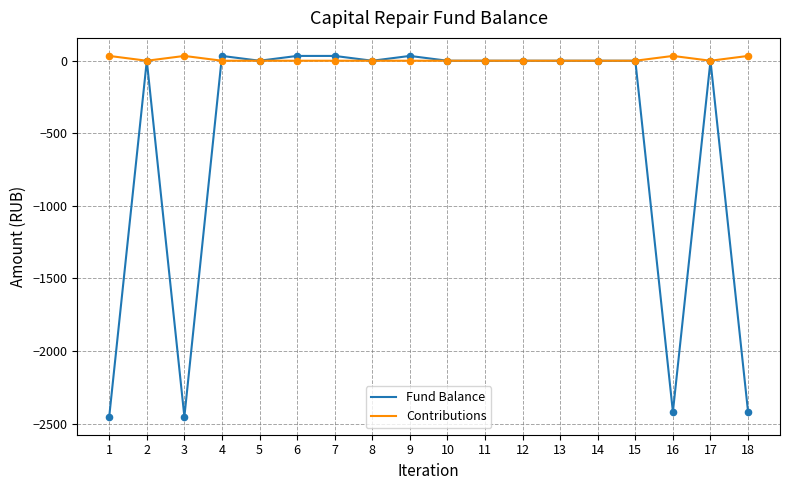

Which series has the widest spread of values?

Fund Balance